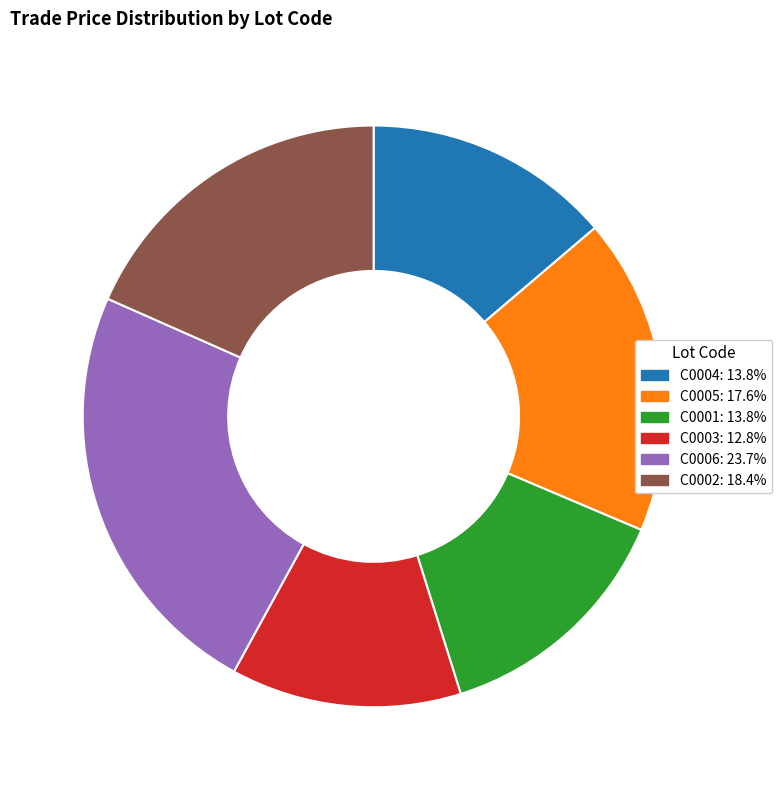

Does C0001 represent more than half of the total?

No